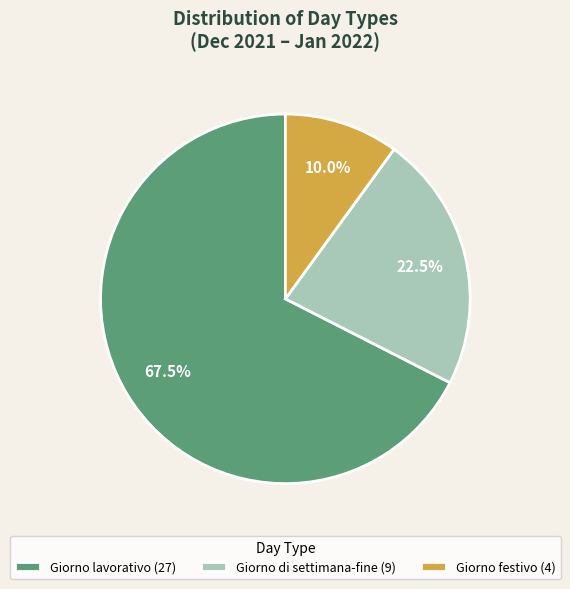

What is the ratio of the value at Giorno di settimana-fine (9) to the value at Giorno festivo (4)?

2.2